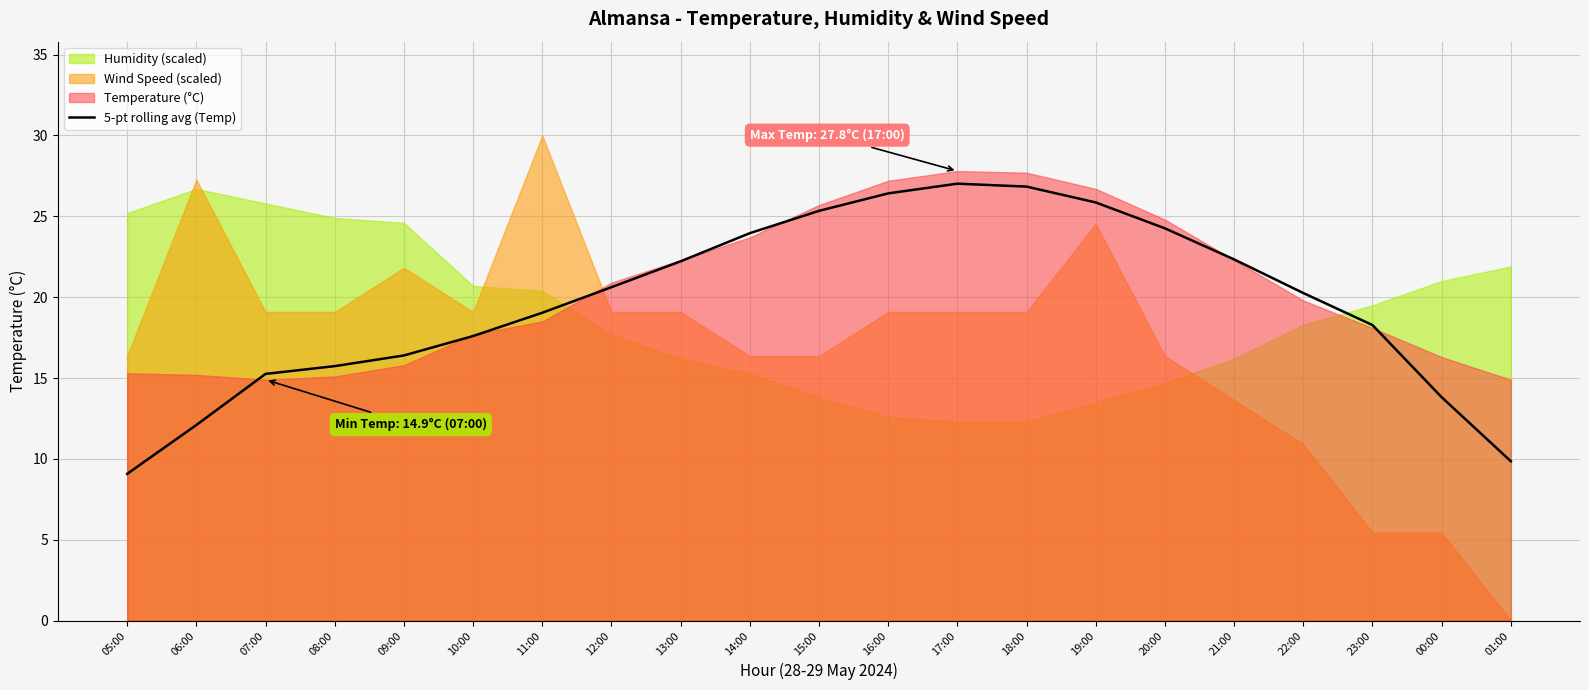

How many values exceed 20?

11